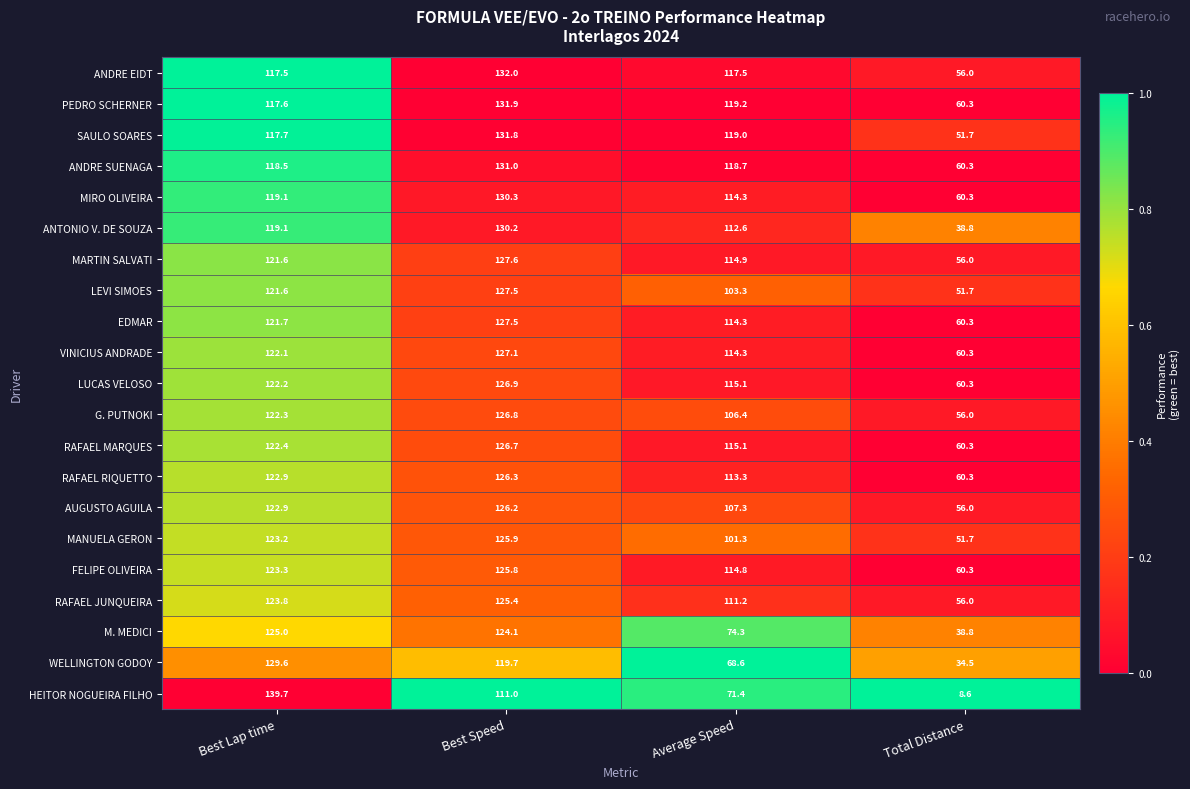

At how many categories does at least one series exceed 62?

3